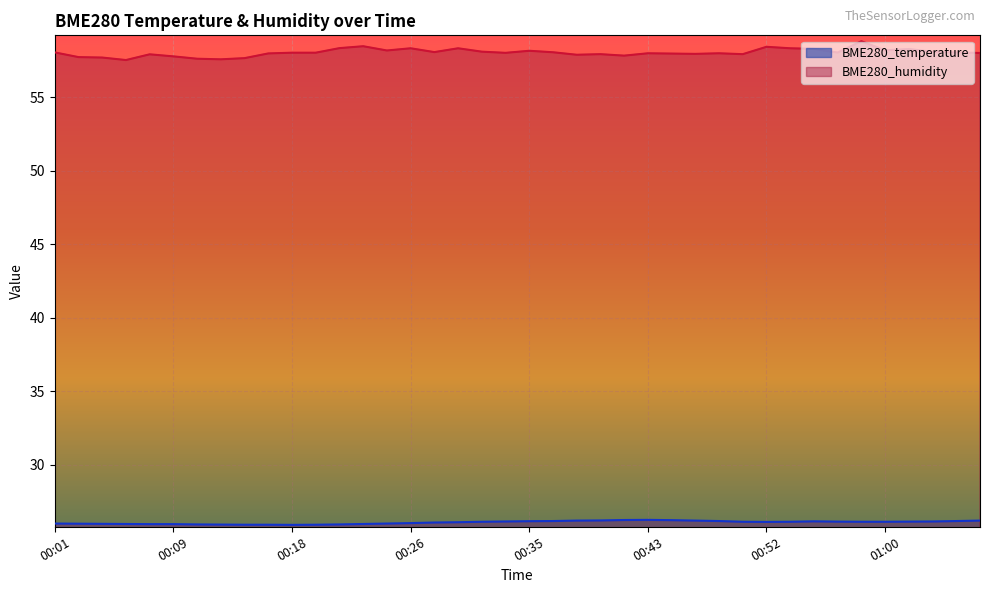

How many lines are shown in the chart?

2